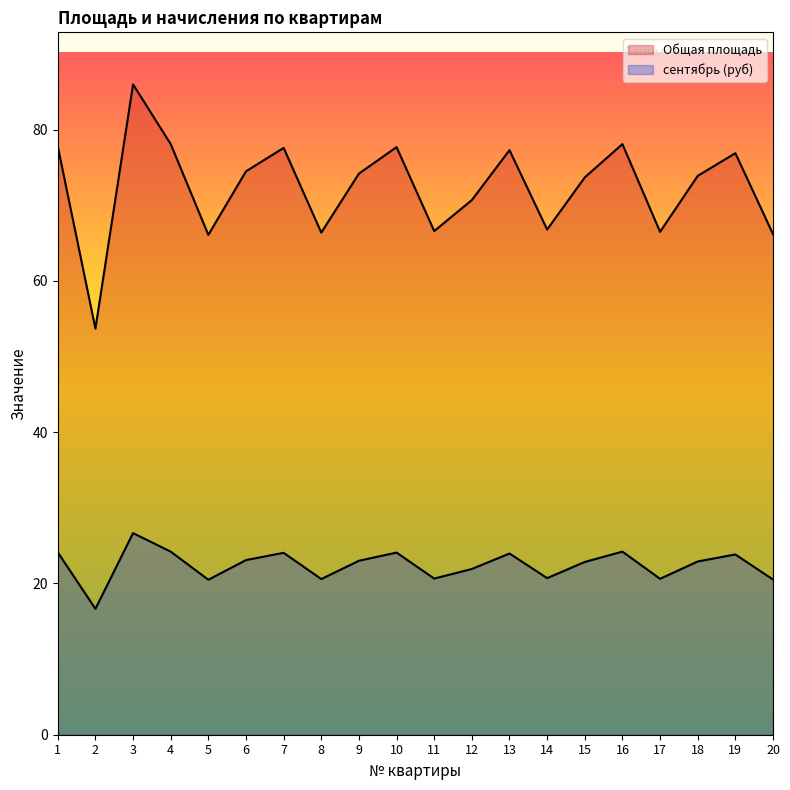

What value does the сентябрь (руб) series have at 2?

16.6